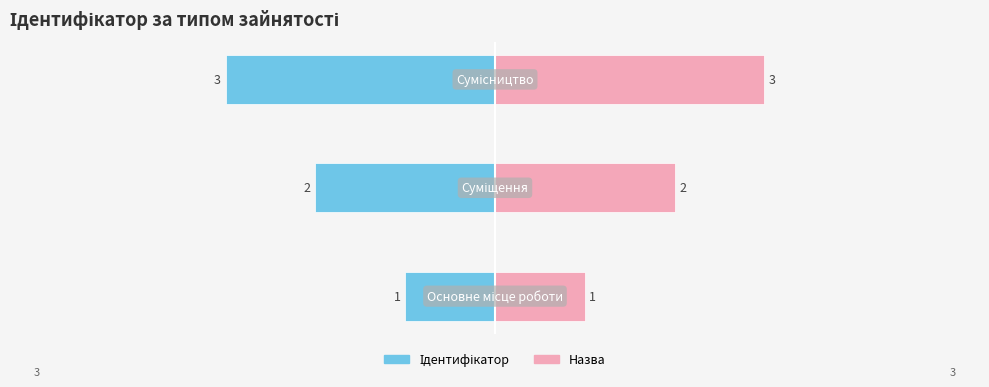

List the series in order of their peak value, lowest first.

Ідентифікатор, Назва